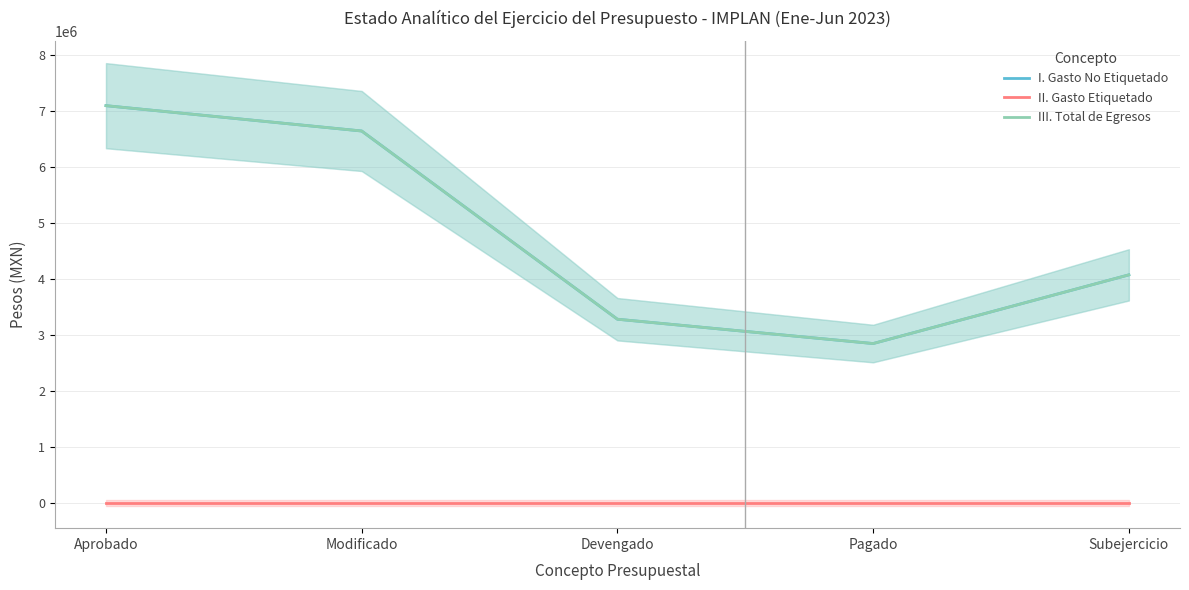

What position from the right is Aprobado?

5